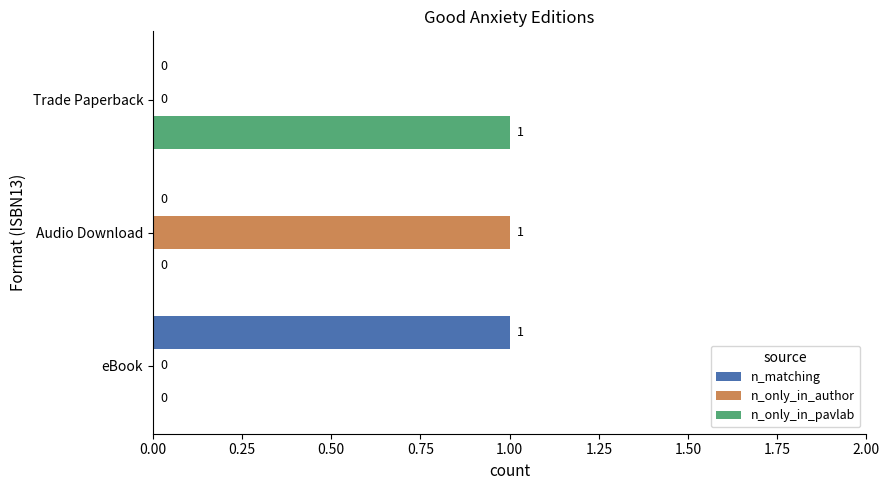

True or false: n_matching has a value of -1 at Audio Download.

False